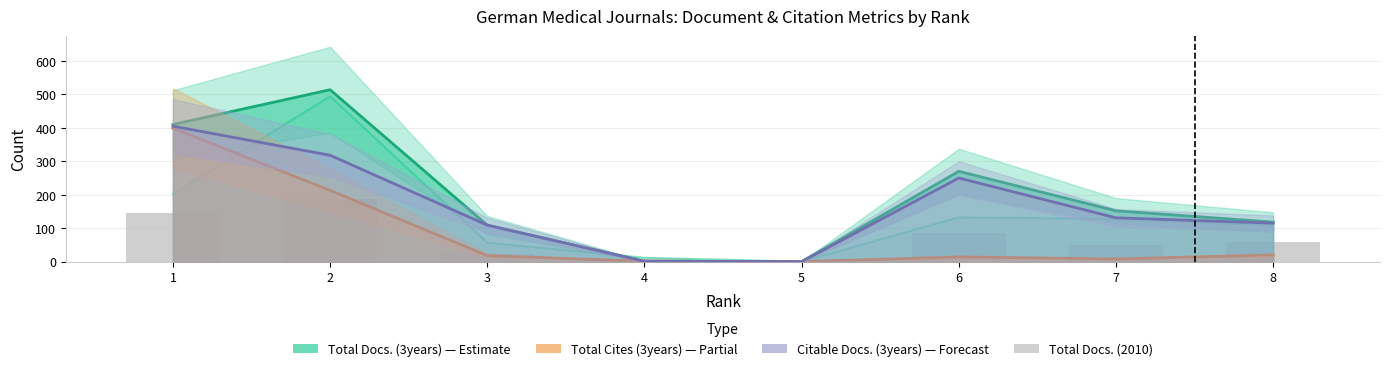

Rank the categories by value from highest to lowest.

2, 1, 6, 8, 7, 3, 4, 5